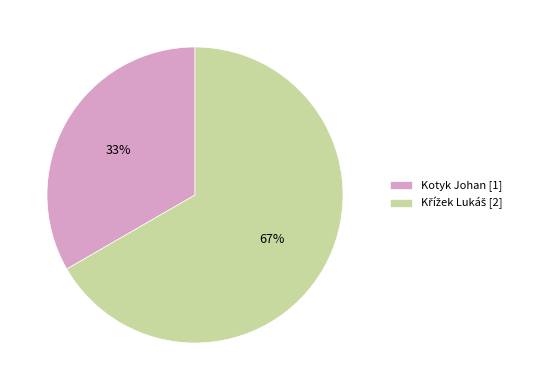

The Kotyk Johan [1] slice represents 41% of the pie. True or false?

False